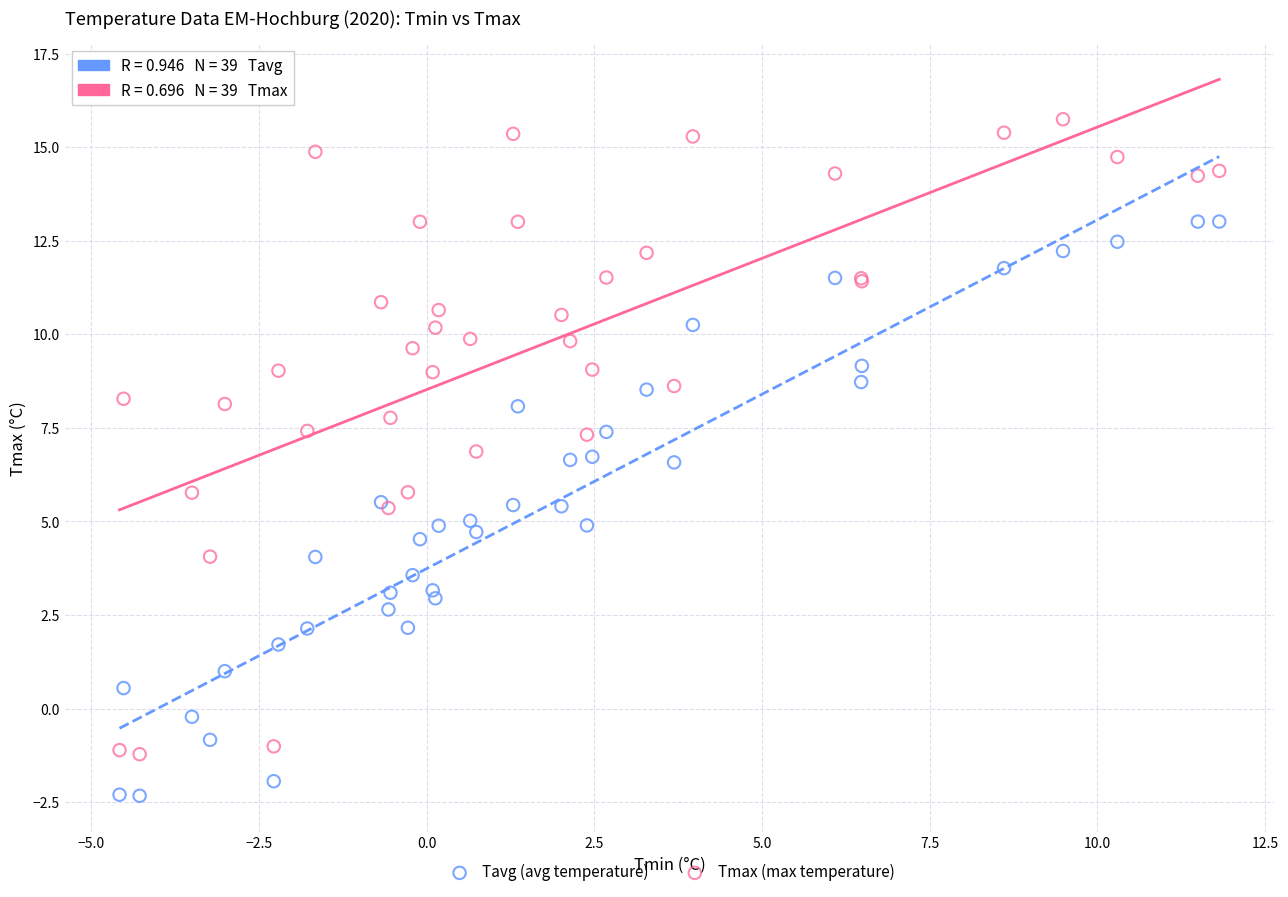

Which series has the widest spread of Y values?

Tmax (max temperature)